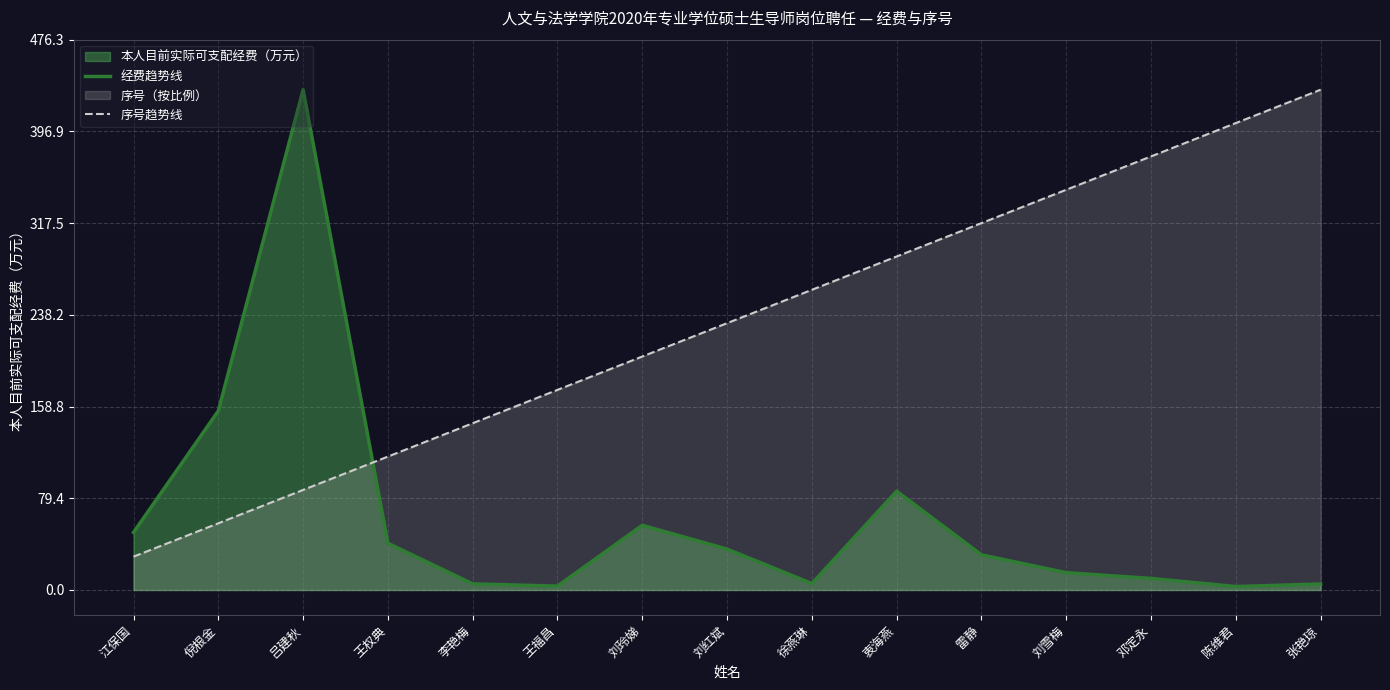

True or false: 经费趋势线 has more than 2 points higher than both neighbors.

True